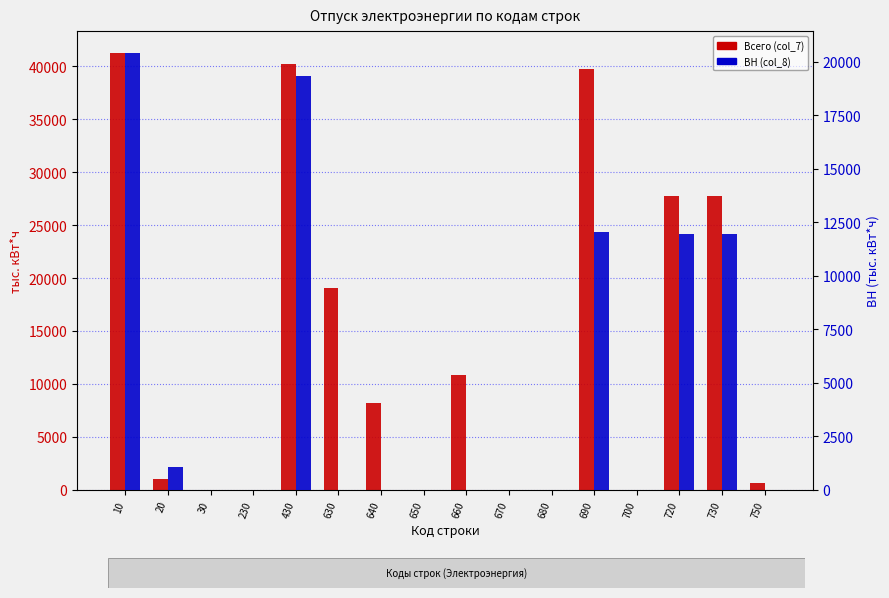

At 720, list the series in order from largest to smallest.

Всего (col_7), ВН (col_8)